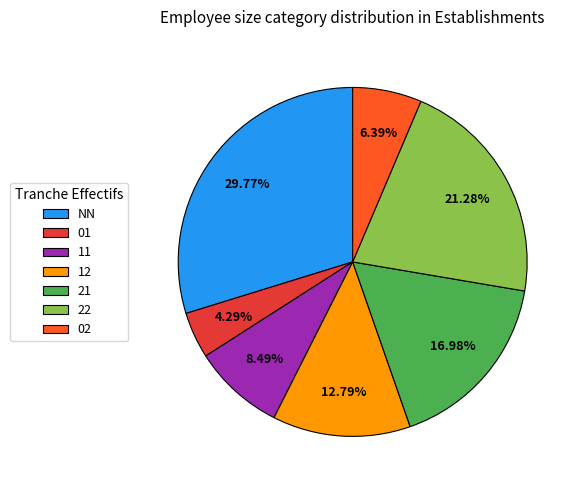

Is the sum of NN and 12 greater than half?

No